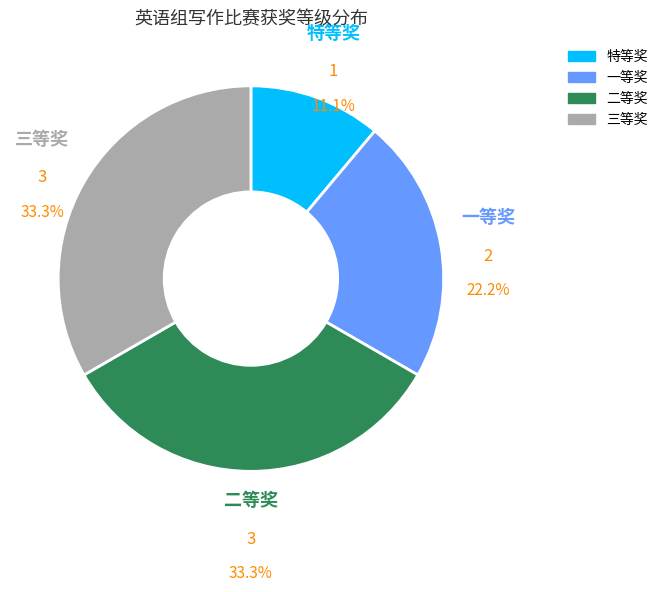

Between 二等奖 and 一等奖, which is larger?

二等奖